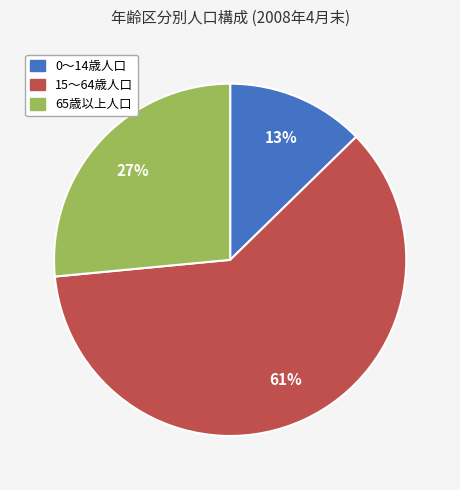

What percentage is the 0～14歳人口 slice, to the nearest percent?

13%